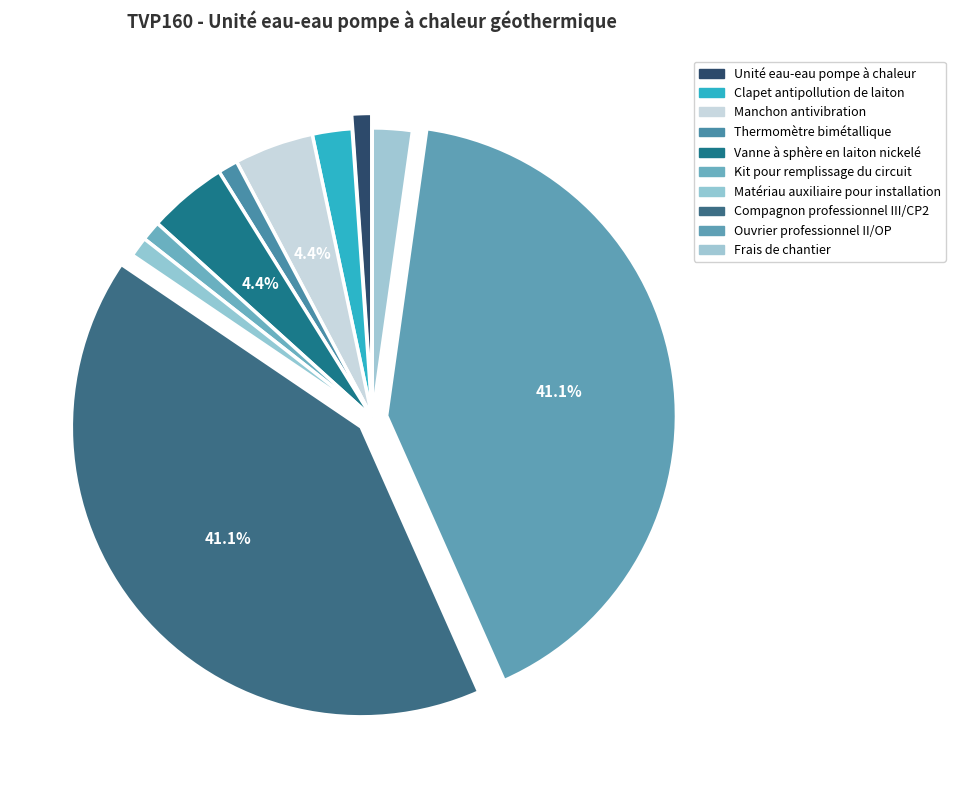

To the nearest percent, what percentage of the pie is Frais de chantier?

2%